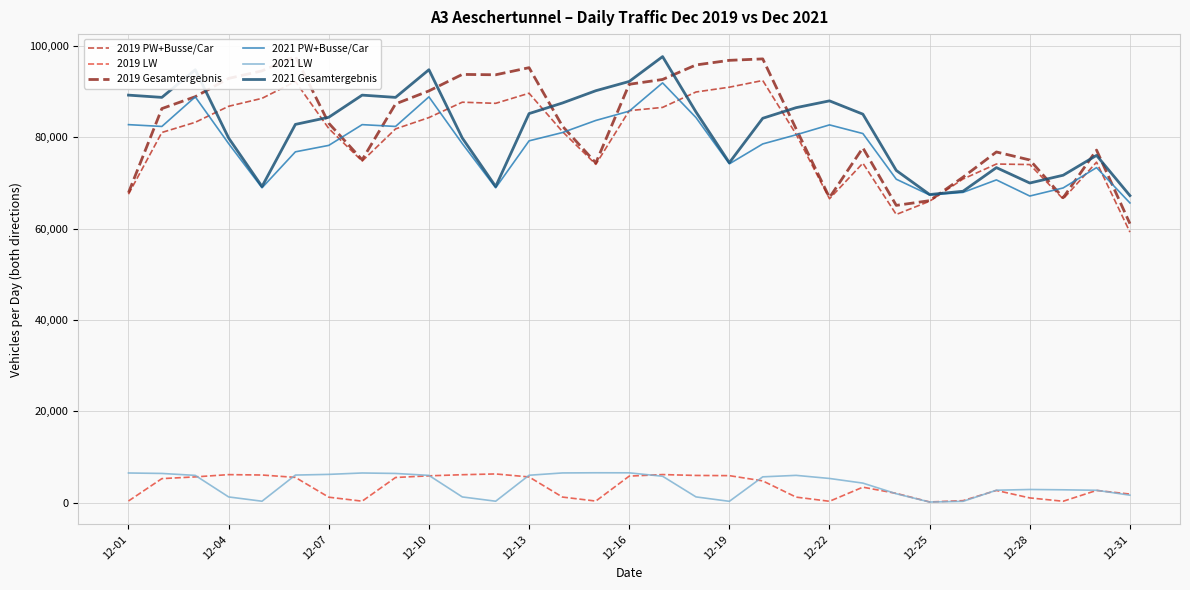

What is the difference between the maximum and minimum values in the 2019 PW+Busse/Car series?

33206